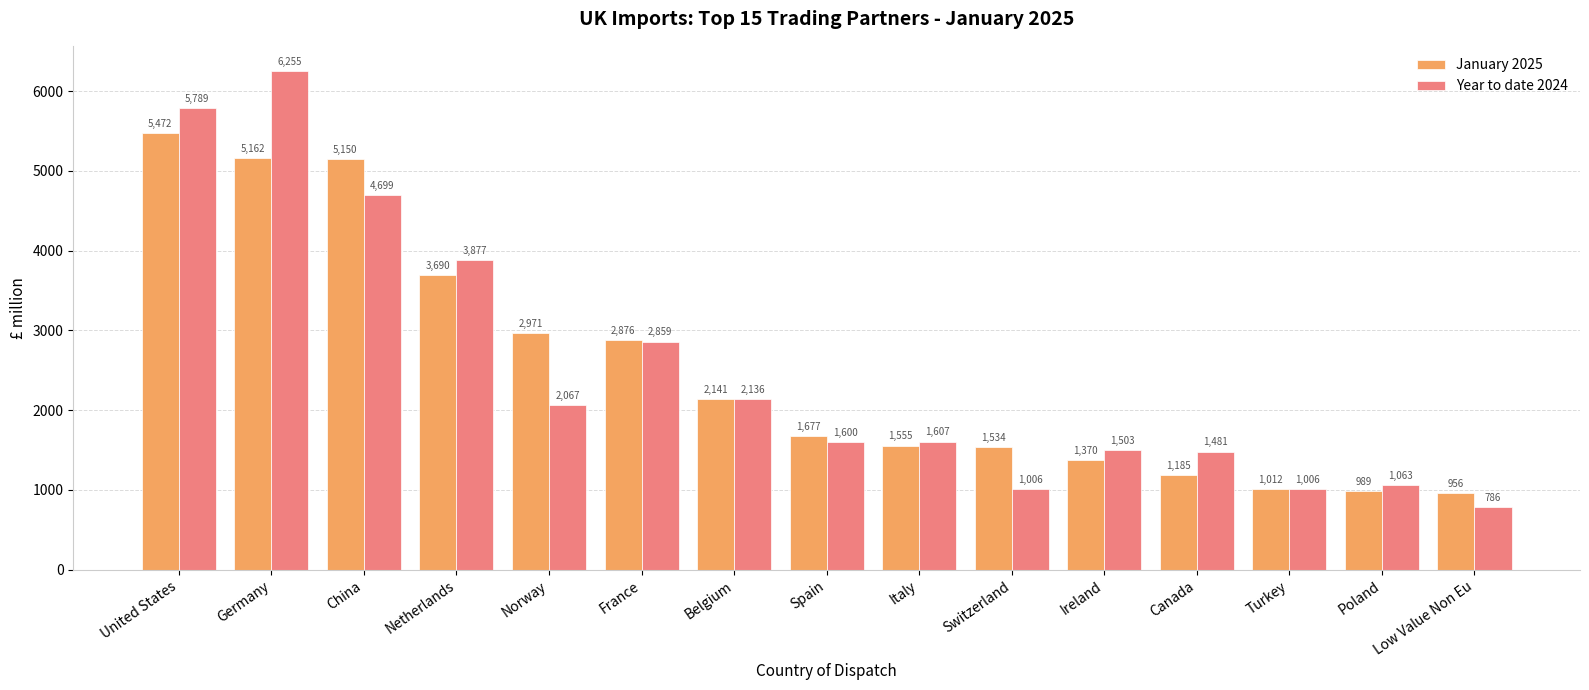

What is the highest value of the Year to date 2024 series?

6254.9